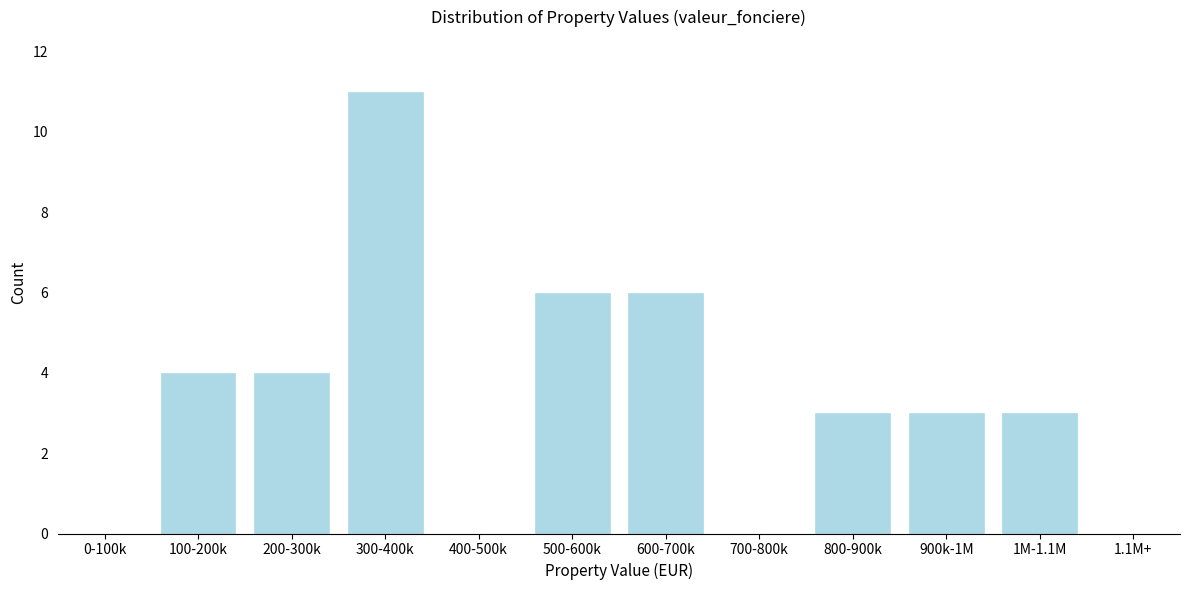

Reading left to right, list all the values displayed in this chart.

0-100k=0	100-200k=4	200-300k=4	300-400k=11	400-500k=0	500-600k=6	600-700k=6	700-800k=0	800-900k=3	900k-1M=3	1M-1.1M=3	1.1M+=0